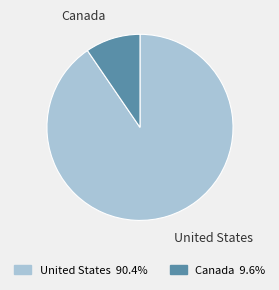

Approximately how many times larger is the value at United States compared to Canada?

9.5